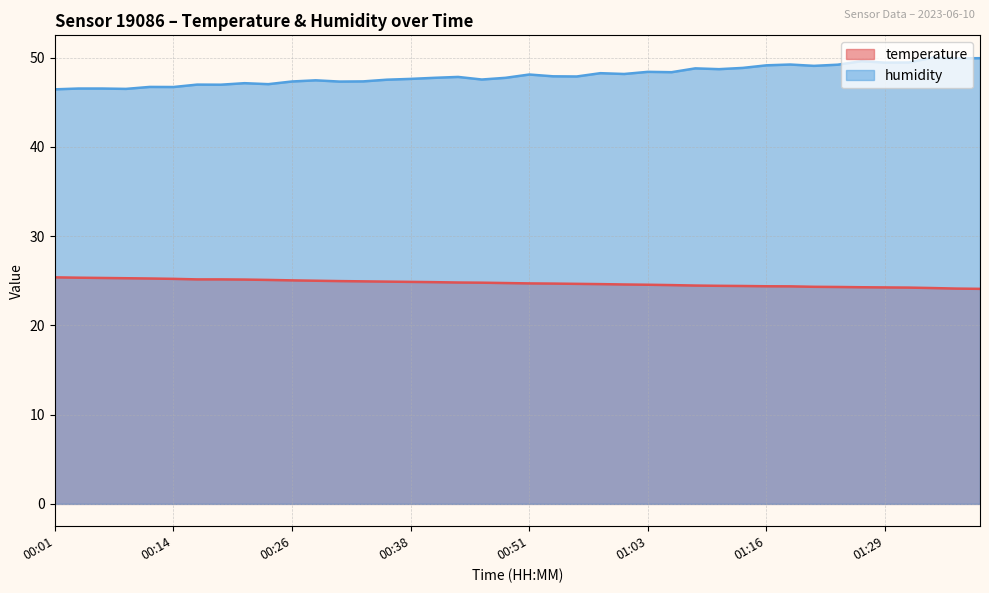

What are all the series names shown in the legend?

temperature, humidity